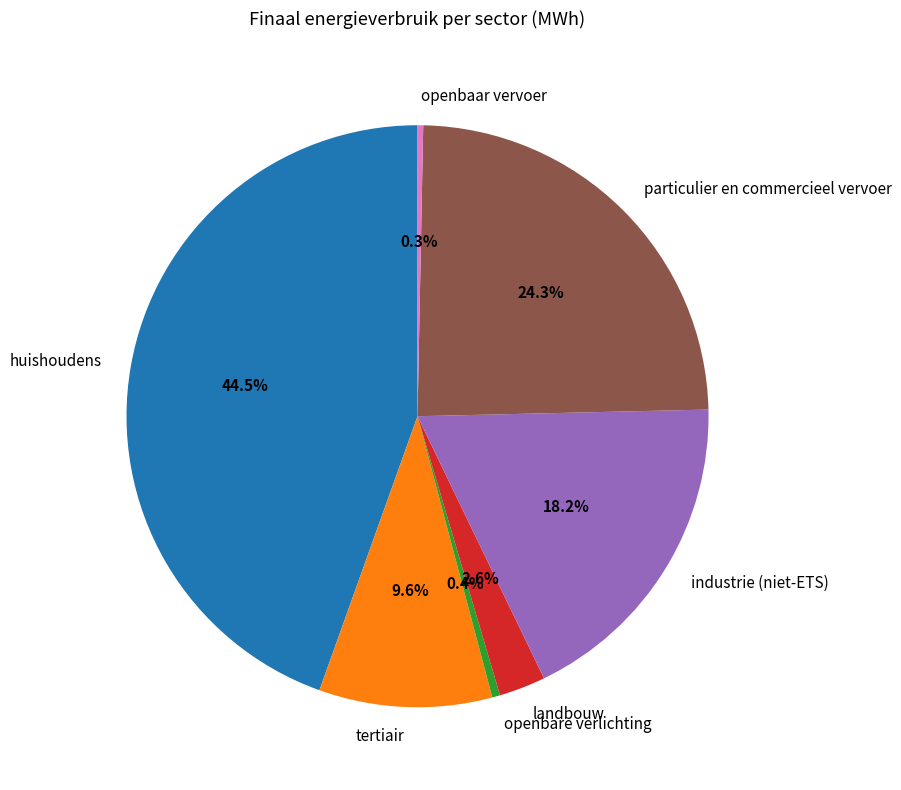

Which category has the biggest portion of the pie?

huishoudens